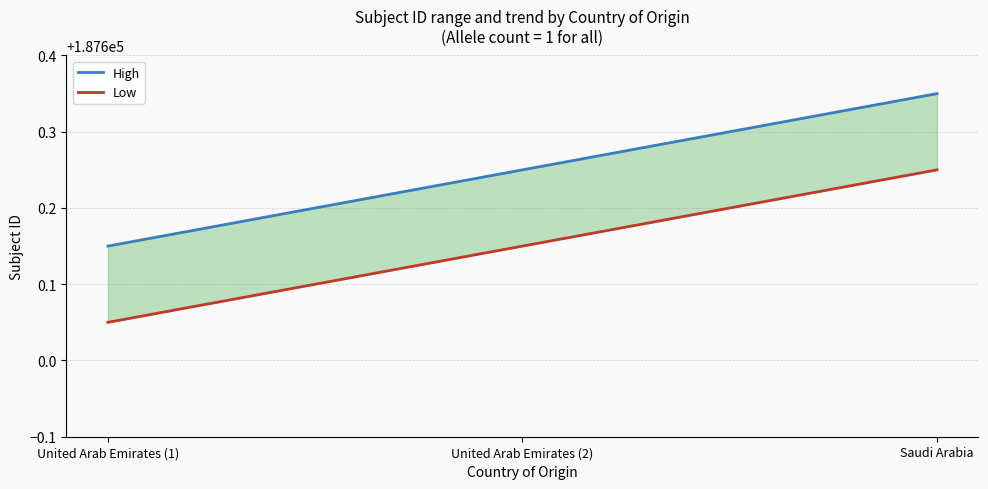

How many data points does each series have?

3